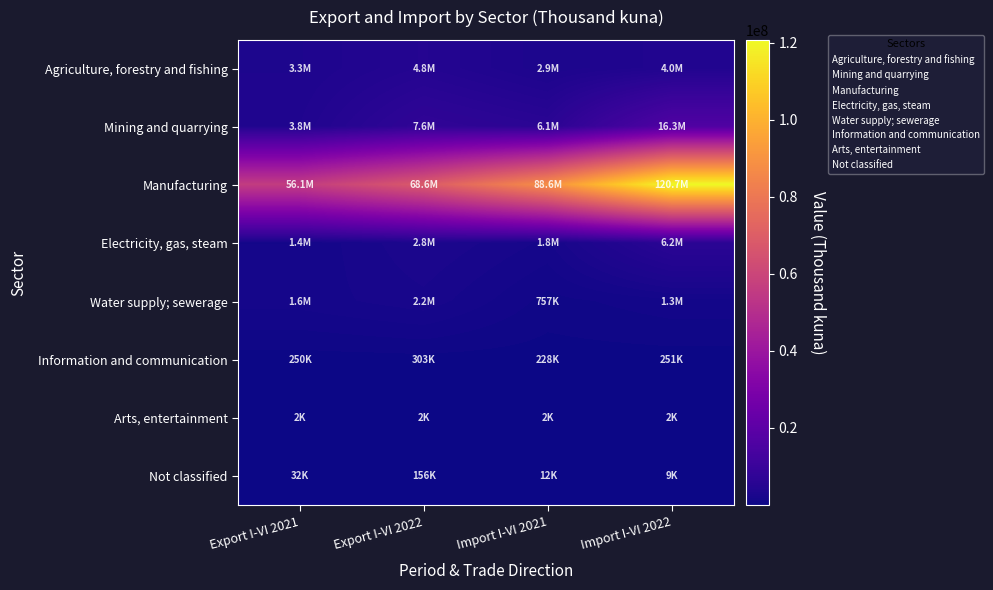

How many series are shown in this chart?

8